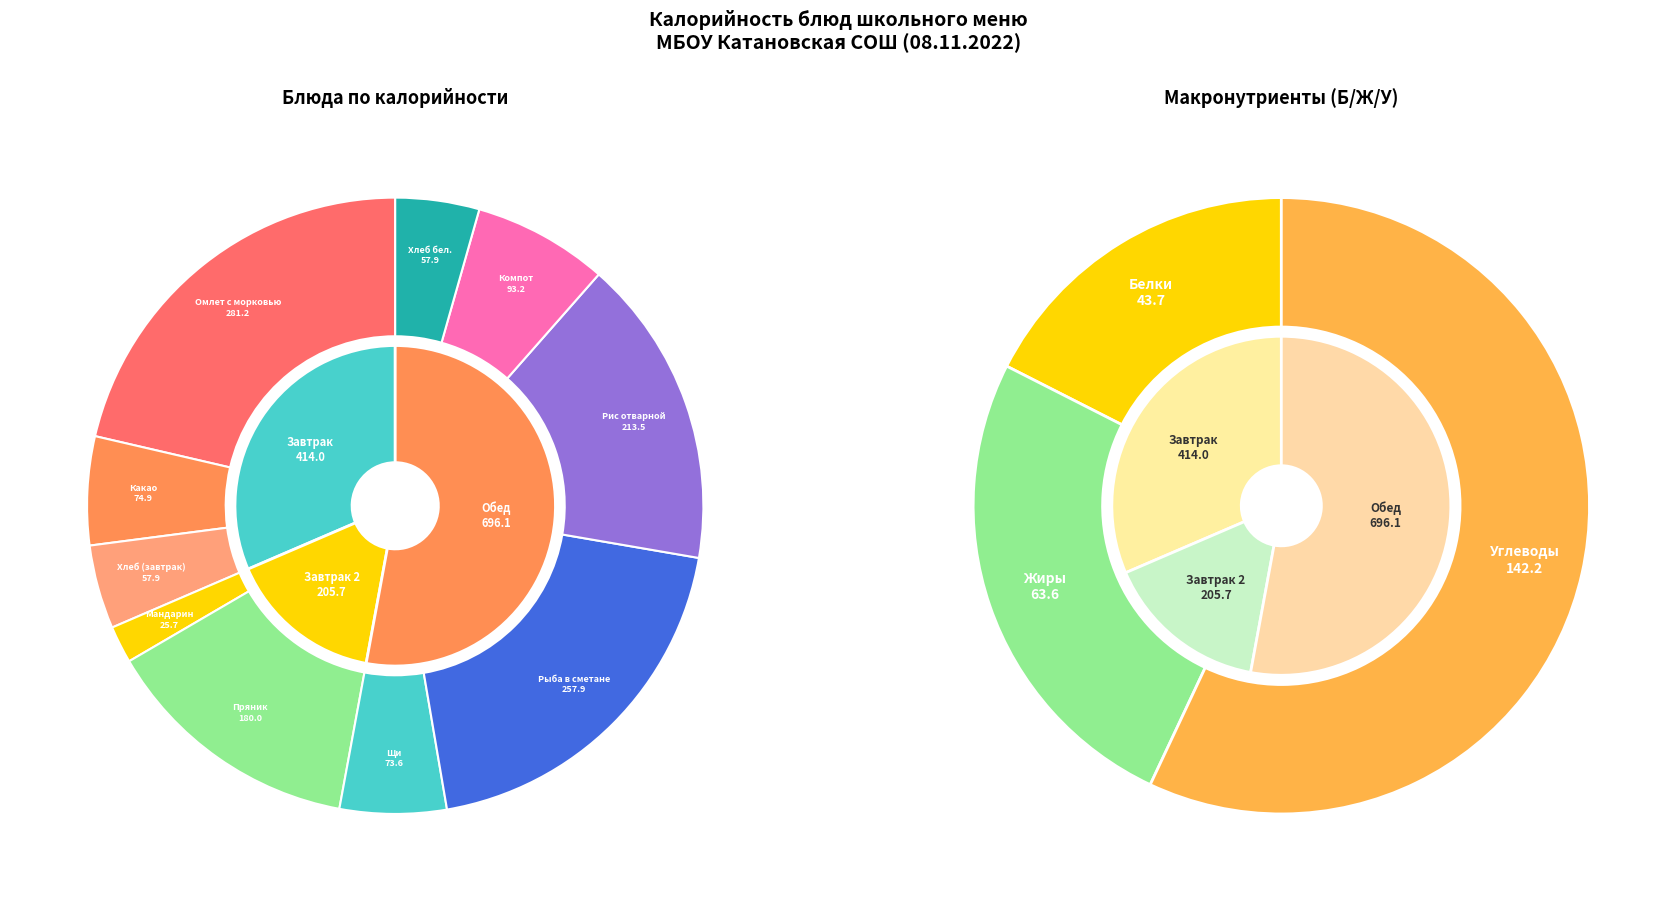

What percentage is the Компот slice, to the nearest percent?

7%